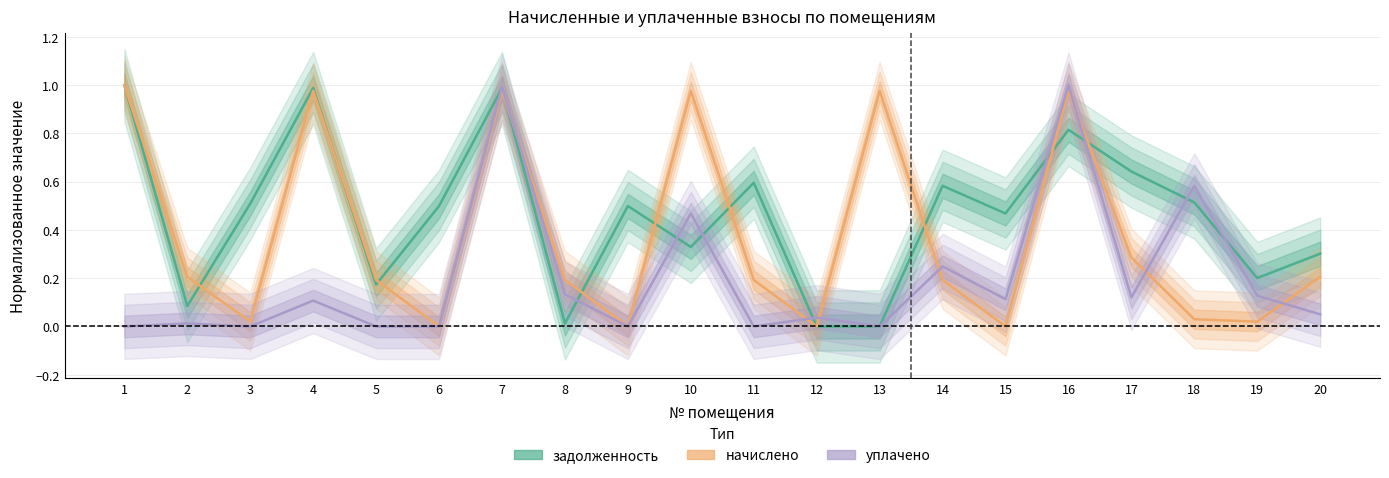

What is the highest value of the задолженность series?

1.0